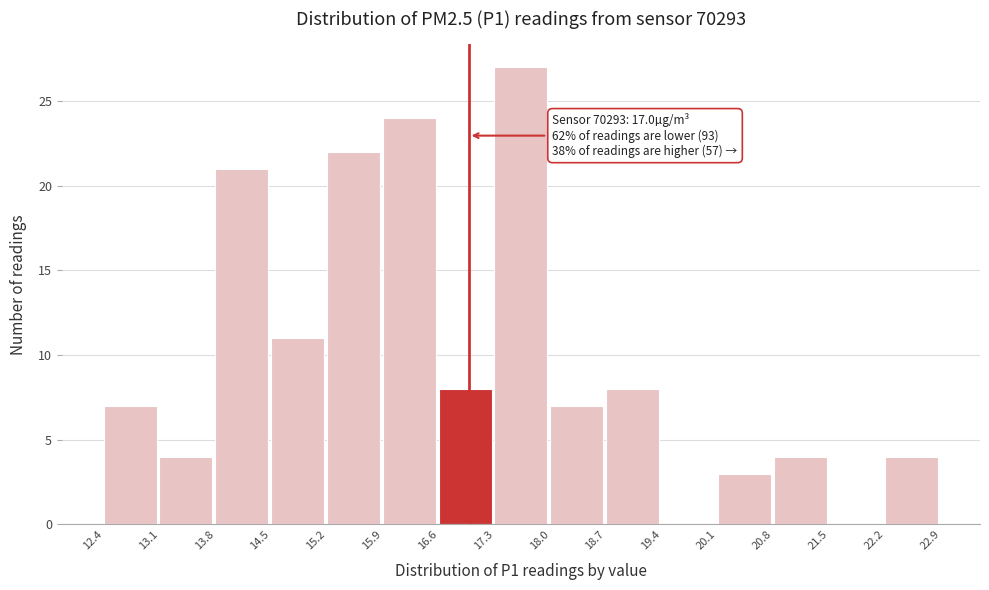

Over which range of the x-axis is the bar tallest?

17.3 to 18.0